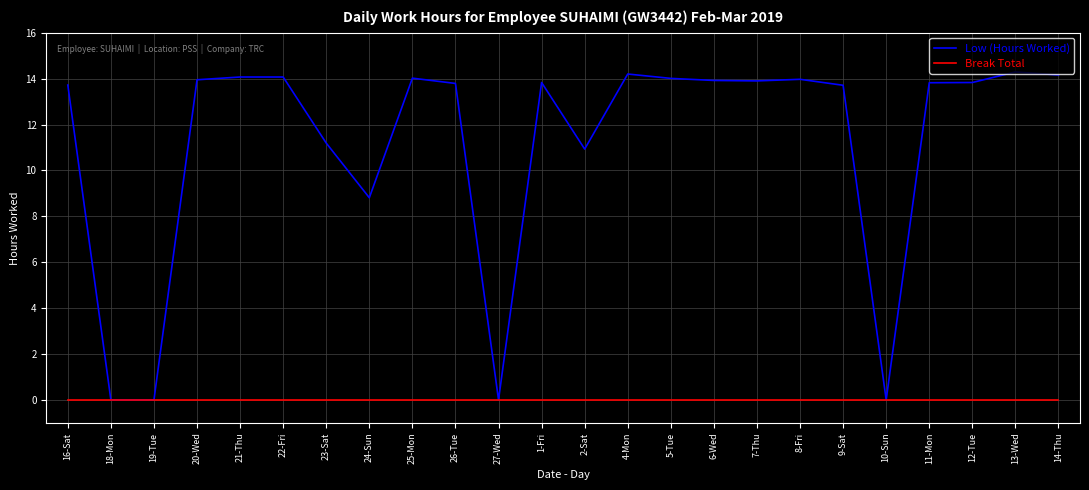

Which series has the largest total across all categories?

Low (Hours Worked)